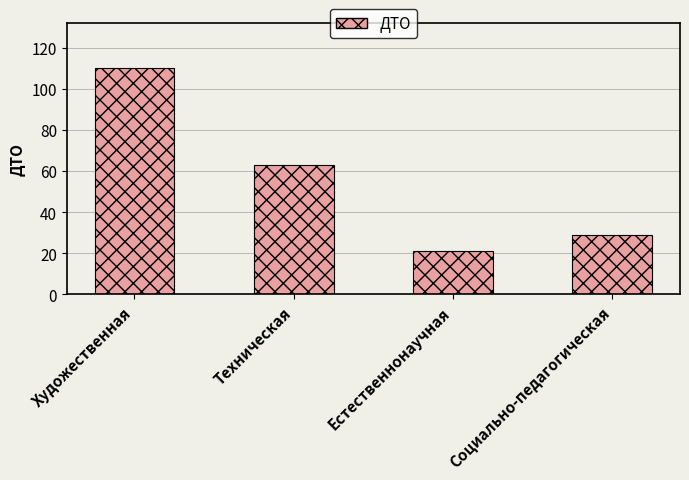

What is the sum of all values?

223